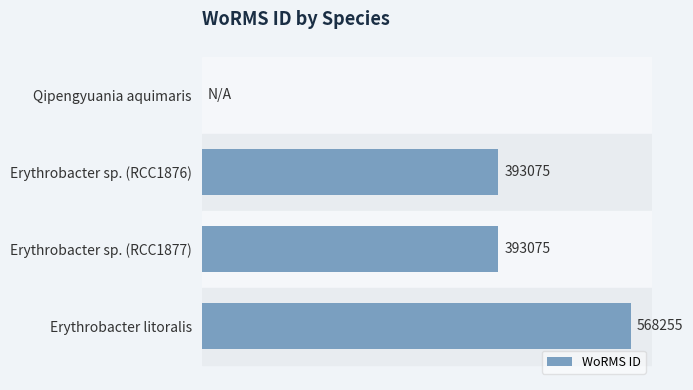

Which has a higher value, Erythrobacter litoralis or Qipengyuania aquimaris?

Erythrobacter litoralis